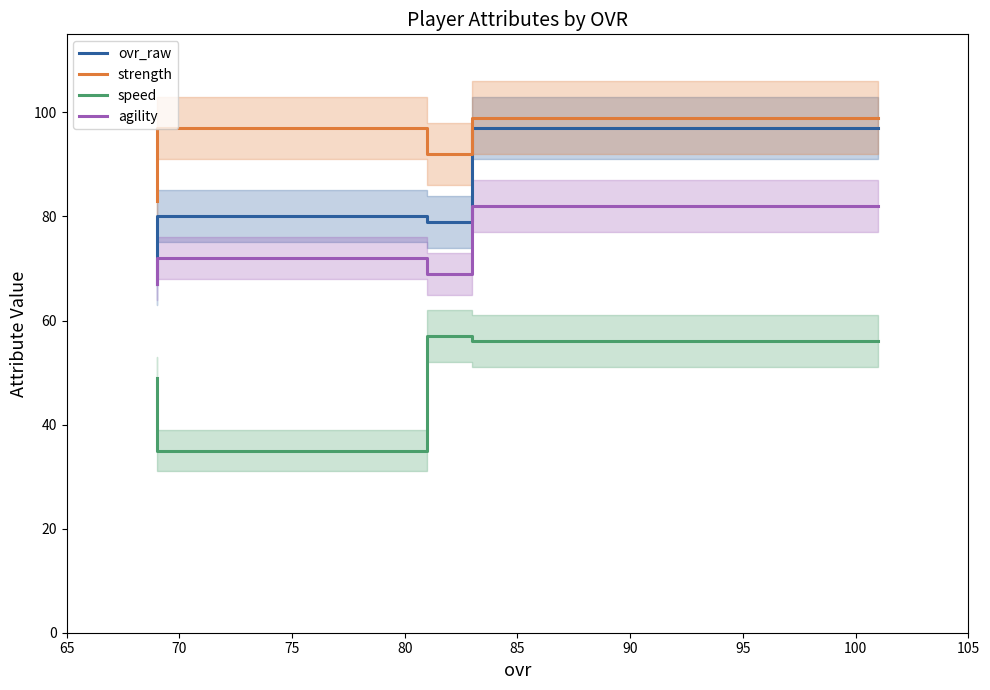

How many lines are shown in the chart?

4